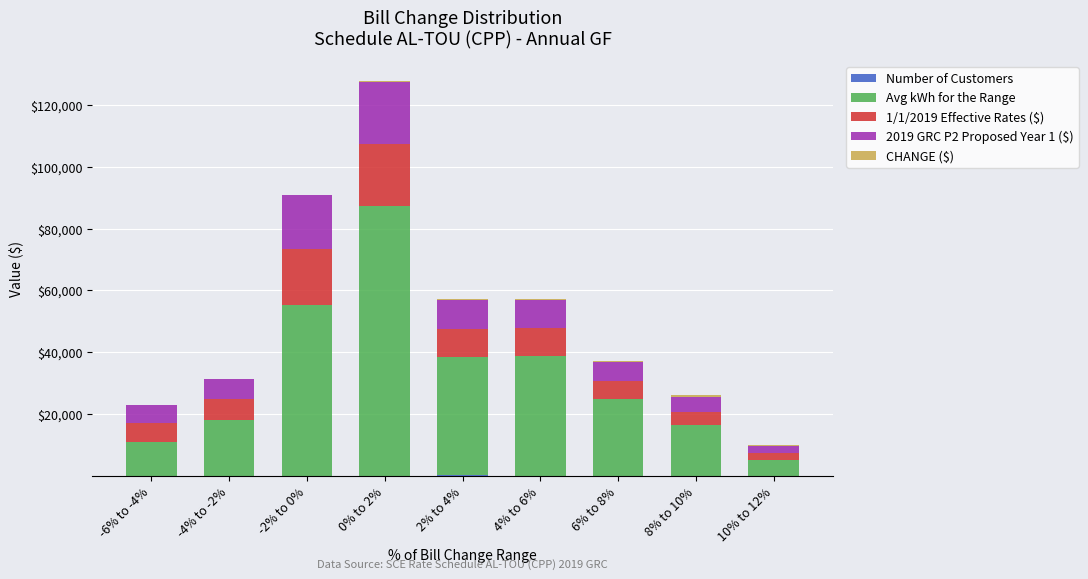

Is it true that 1/1/2019 Effective Rates ($) equals 3642.2 at -6% to -4%?

False